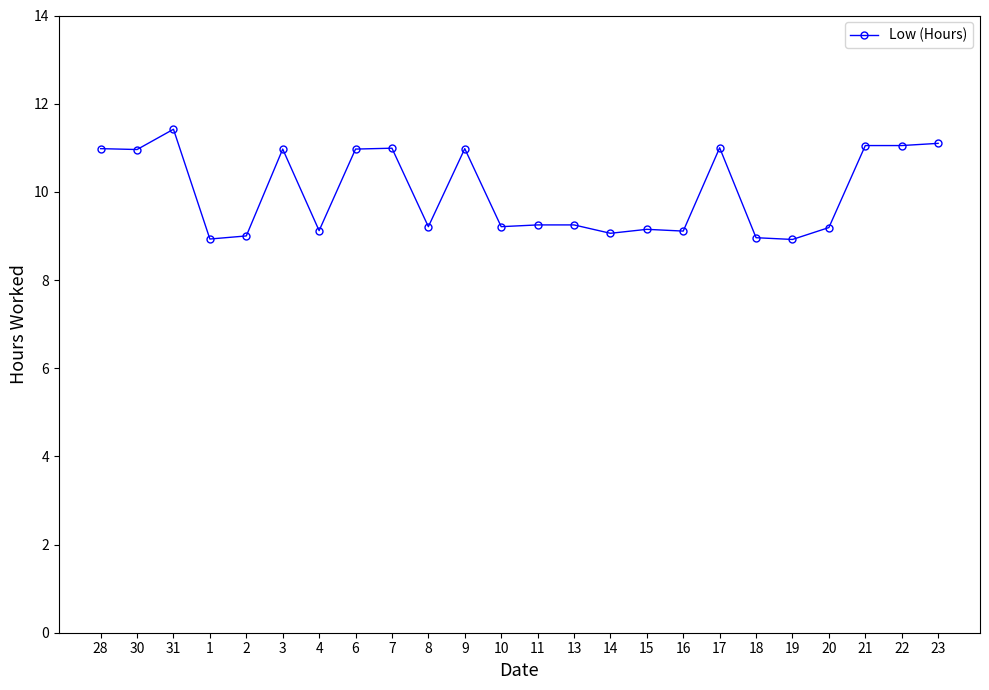

What is the difference between the maximum and second lowest values?

2.5